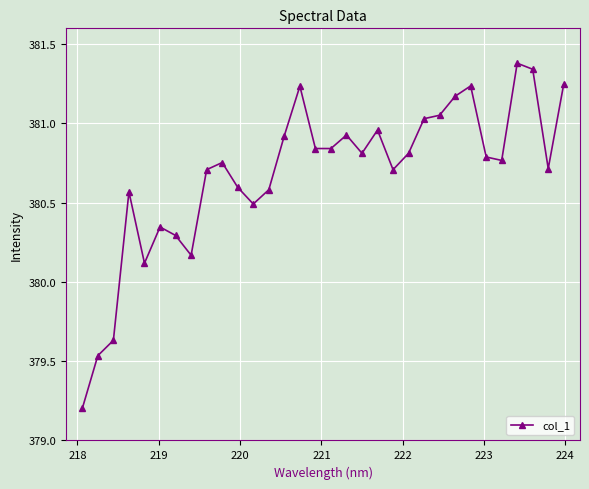

Does the chart have visible grid lines?

Yes